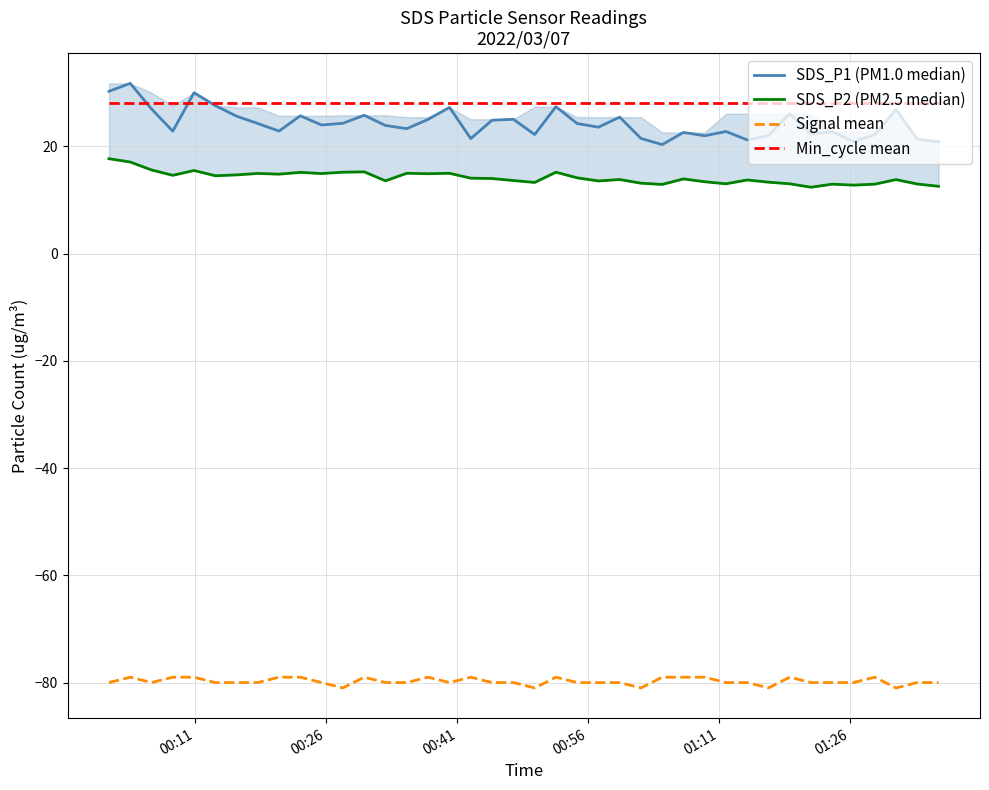

True or false: Signal mean and Min_cycle mean intersect in this chart.

False